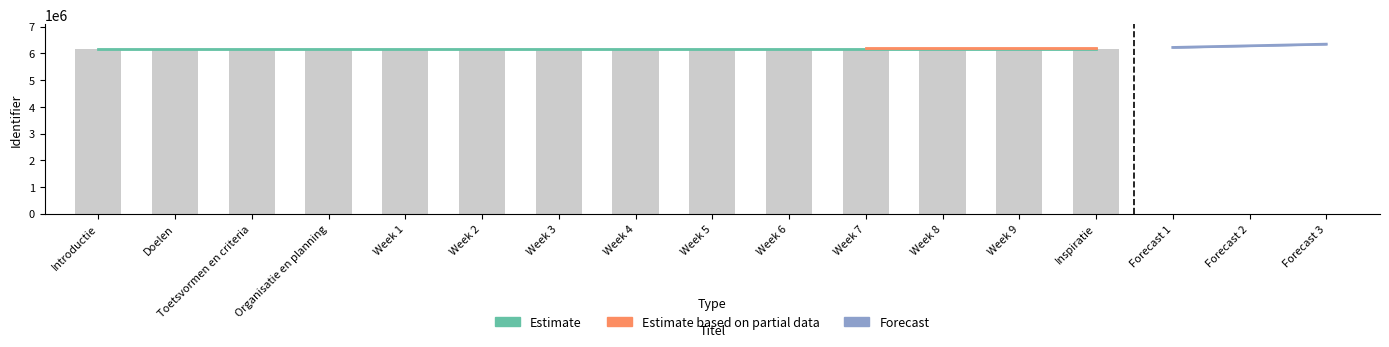

What is the difference between the maximum and second lowest values?

23